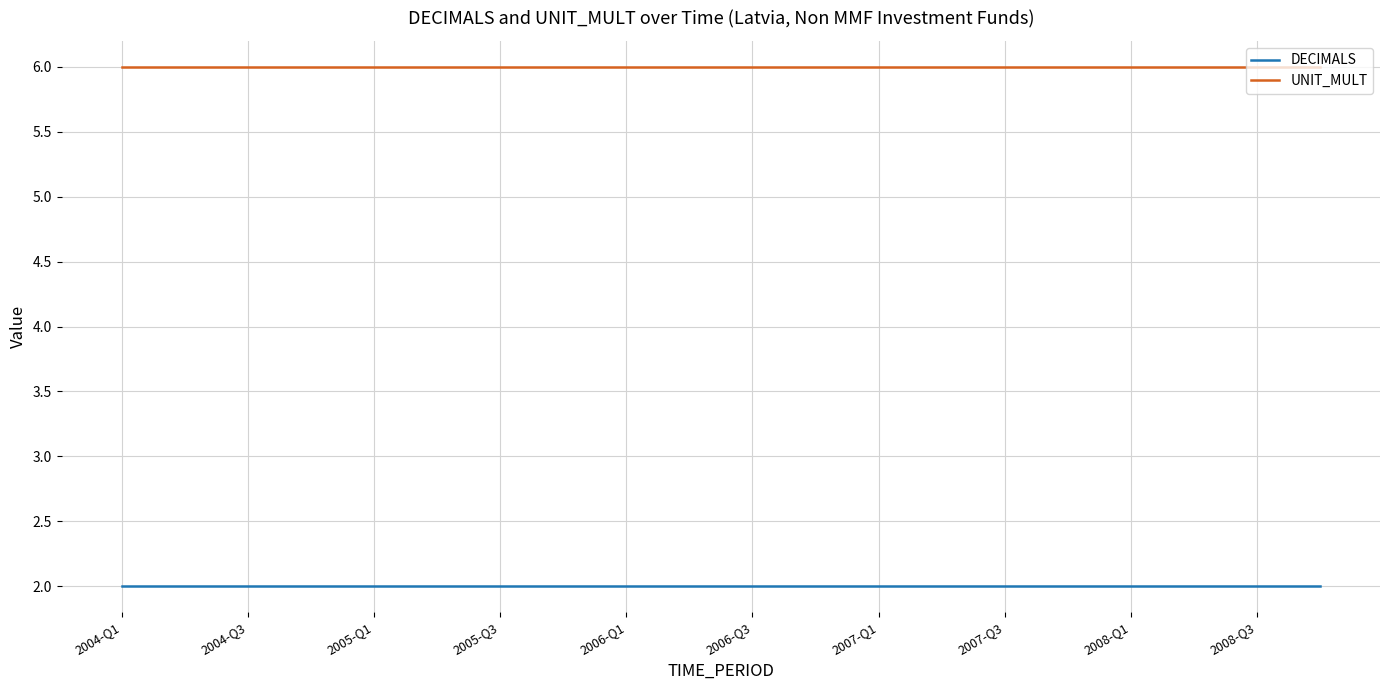

True or false: UNIT_MULT and DECIMALS cross at least once.

False